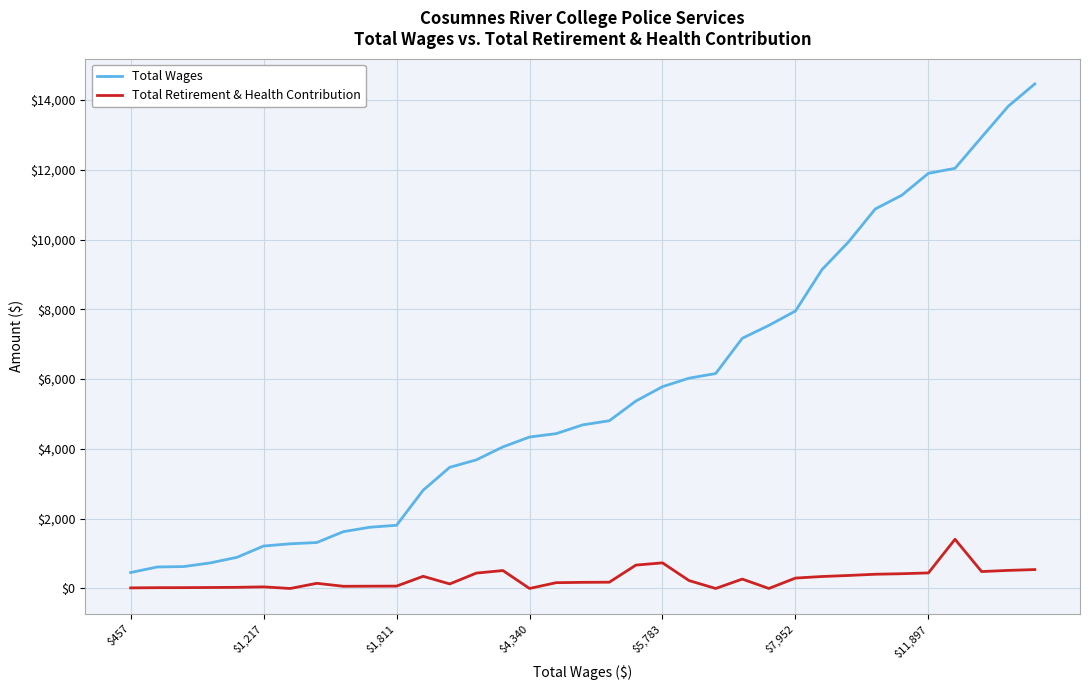

What is the greatest value displayed?

14459